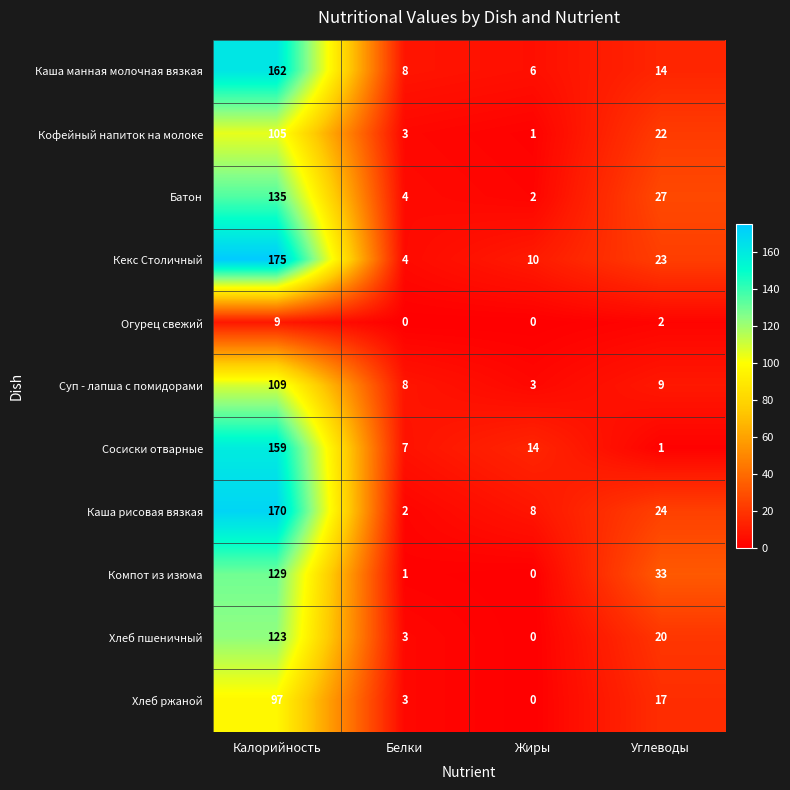

True or false: Компот из изюма has a value of 129 at Калорийность.

True